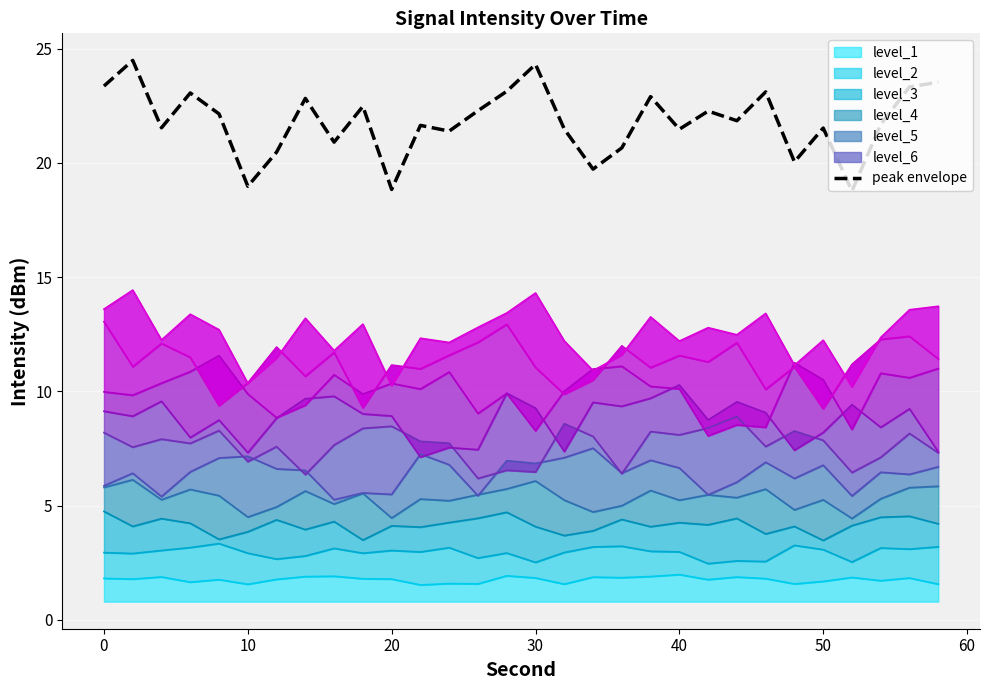

How many data points are less than 21?

8